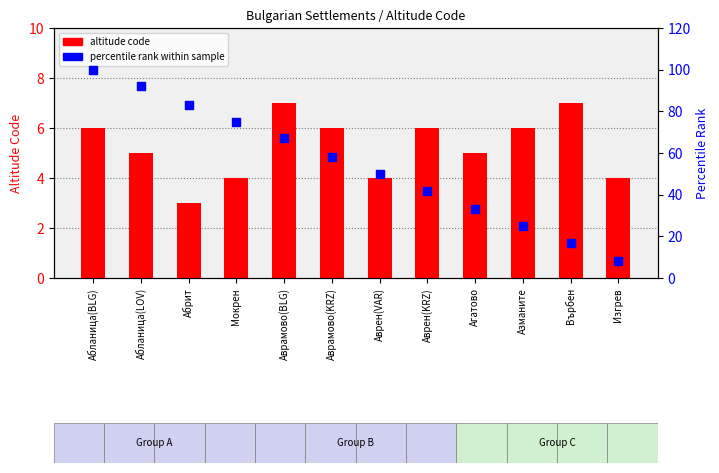

What are all the series names shown in the legend?

altitude code, percentile rank within sample